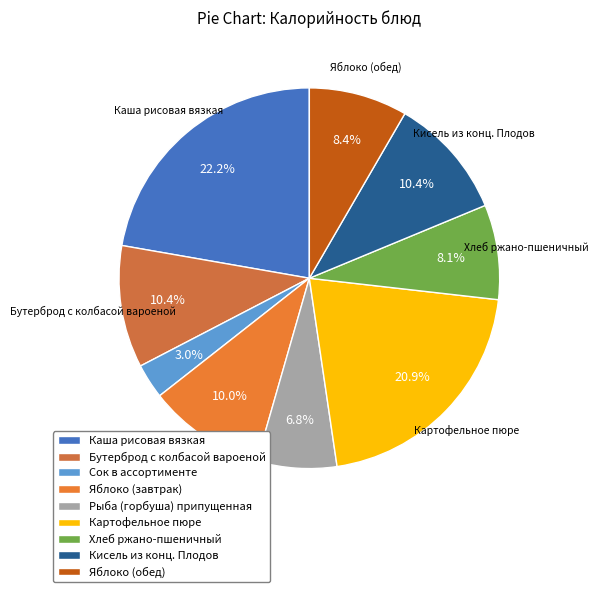

To the nearest percent, what is the average slice percentage?

11%